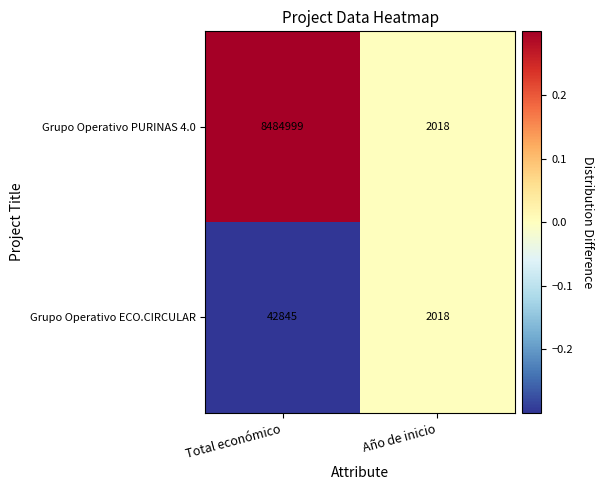

Where is Grupo Operativo PURINAS 4.0 nearest to the value 4243508?

Año de inicio